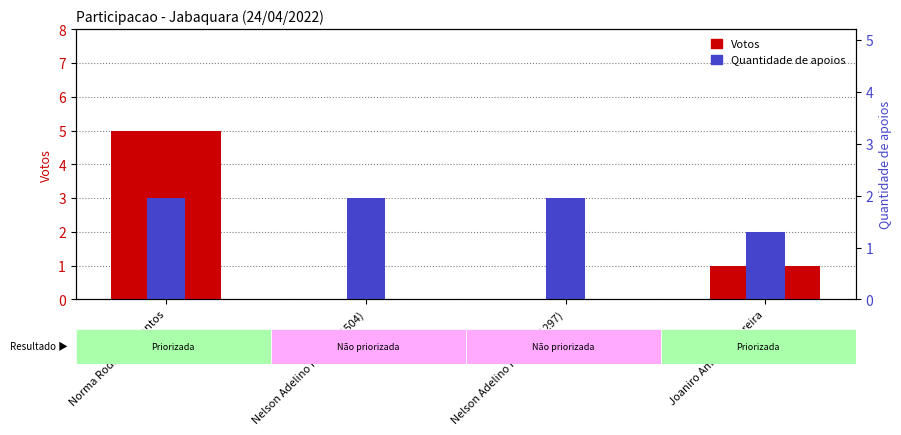

Which has a higher value, Nelson Adelino Pereira (1504) or Norma Rodrigues Santos?

Norma Rodrigues Santos